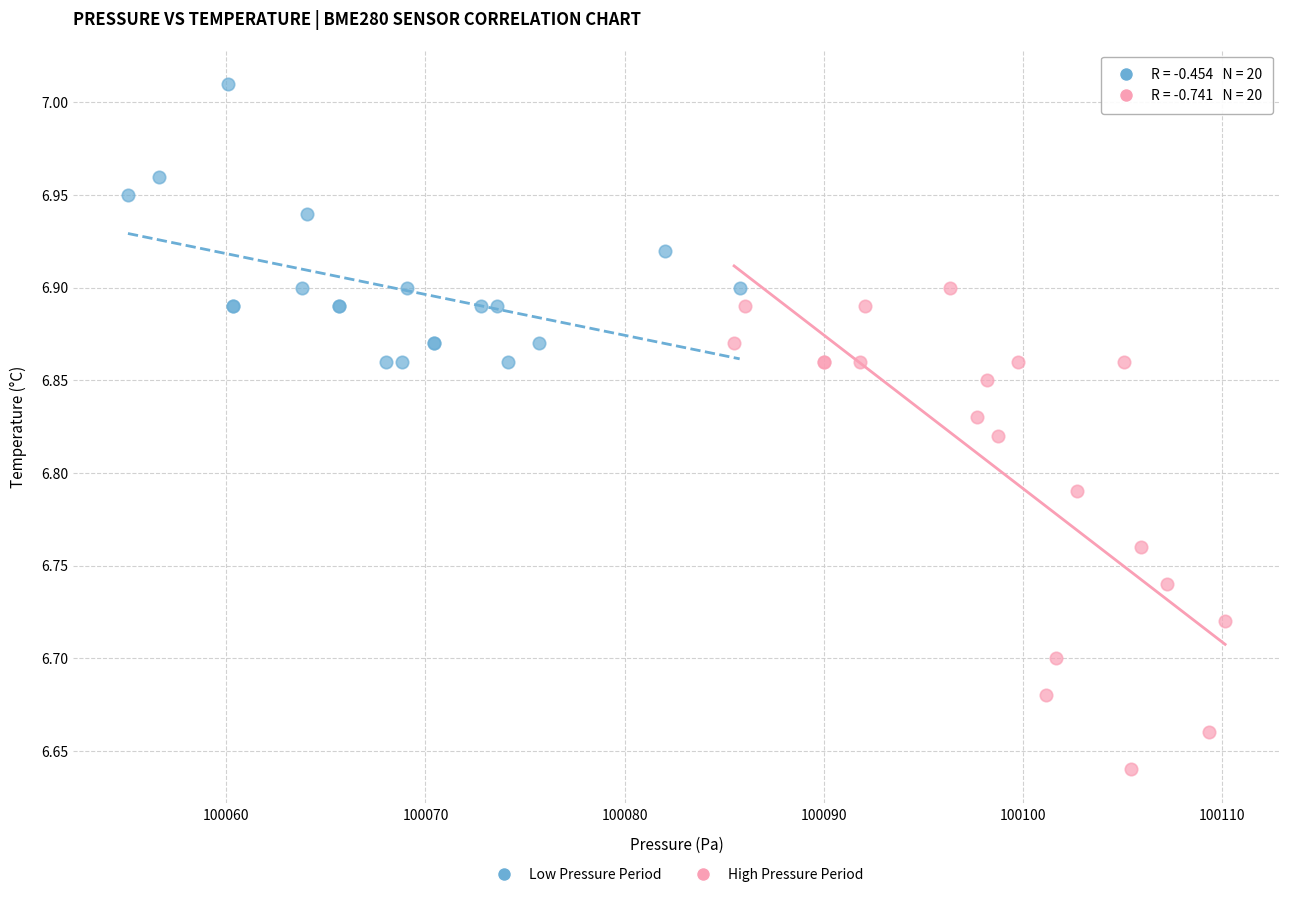

Which series contains the highest Y value?

Low Pressure Period